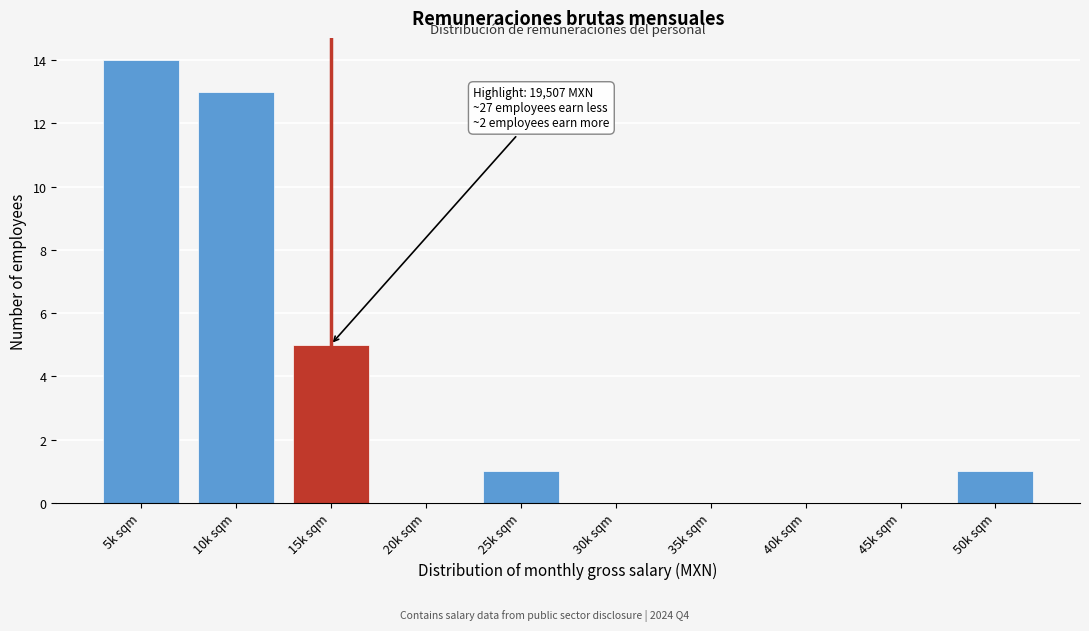

Reading left to right, extract all data points from this chart.

5k sqm=14	10k sqm=13	15k sqm=5	20k sqm=0	25k sqm=1	30k sqm=0	35k sqm=0	40k sqm=0	45k sqm=0	50k sqm=1